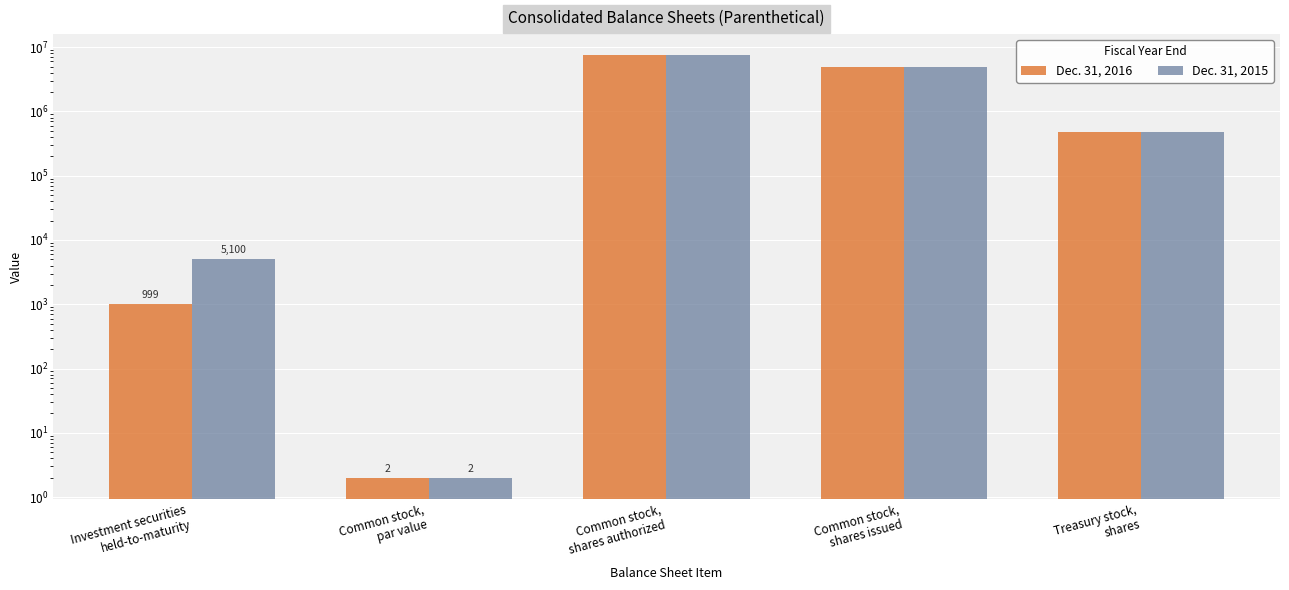

What is the label of the 3rd bar from the right?

Common stock,
shares authorized